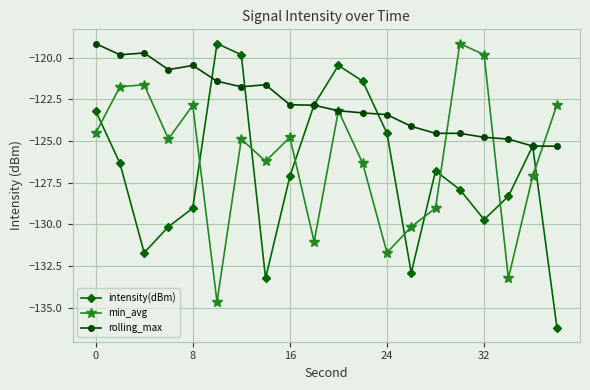

What is the highest value of the min_avg series?

-119.1